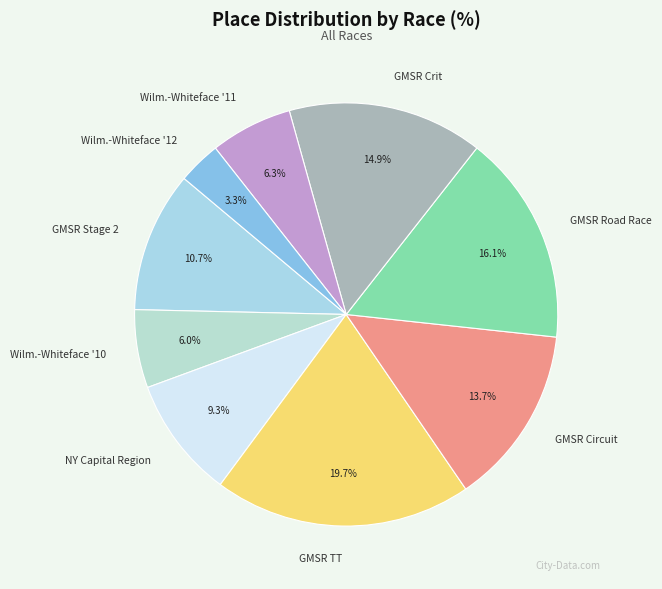

Between Wilm.-Whiteface '10 and GMSR Stage 2, which is larger?

GMSR Stage 2